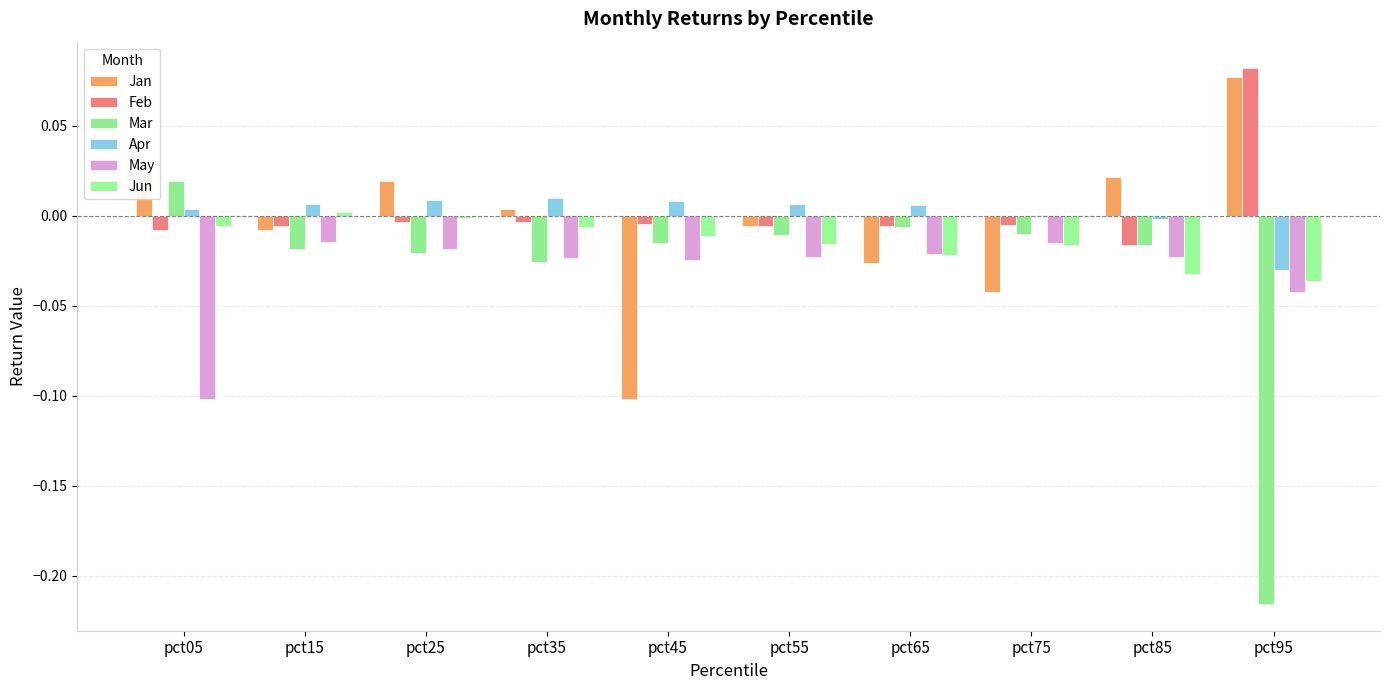

Is the value of Apr at pct65 greater than the value of Feb at pct85?

Yes